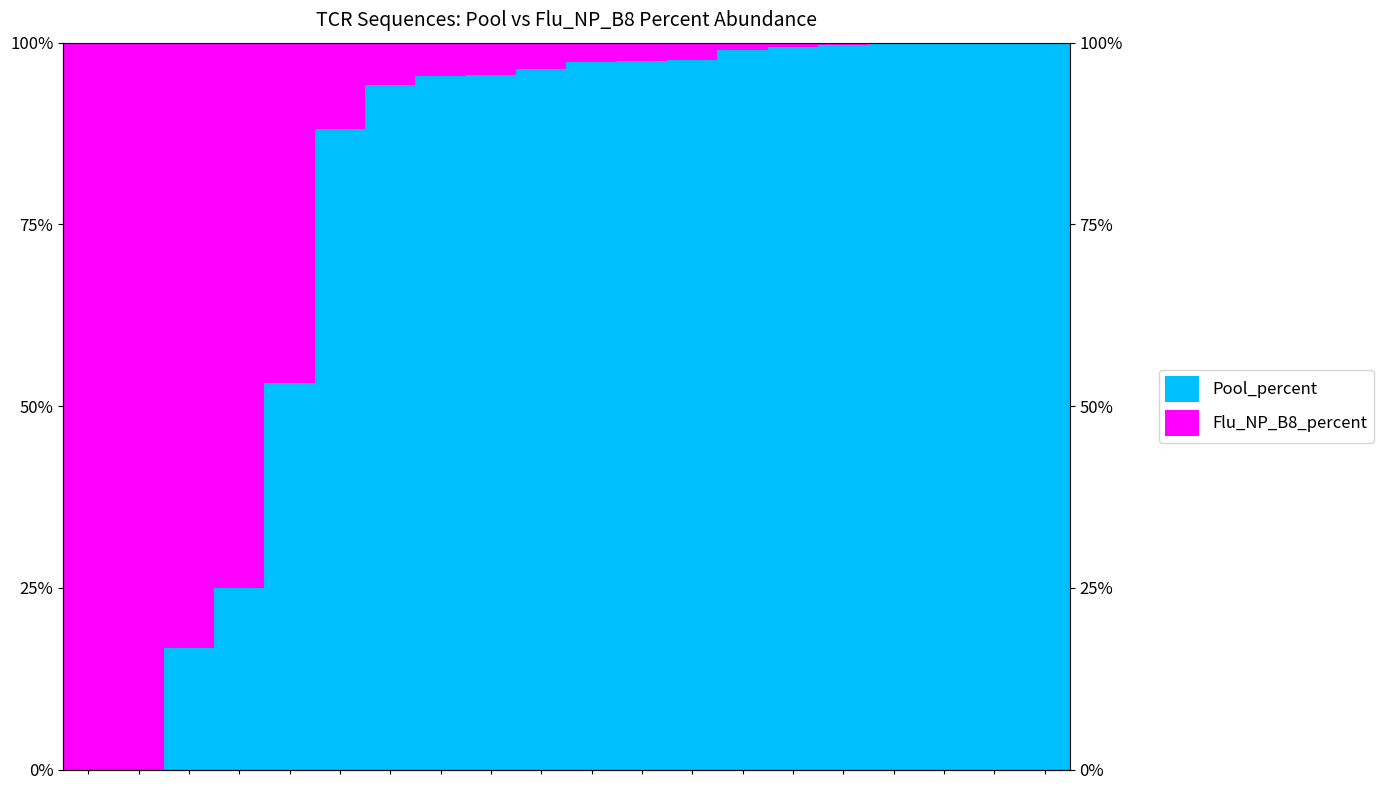

The value of Pool_percent at 19 is 99.9. True or false?

True